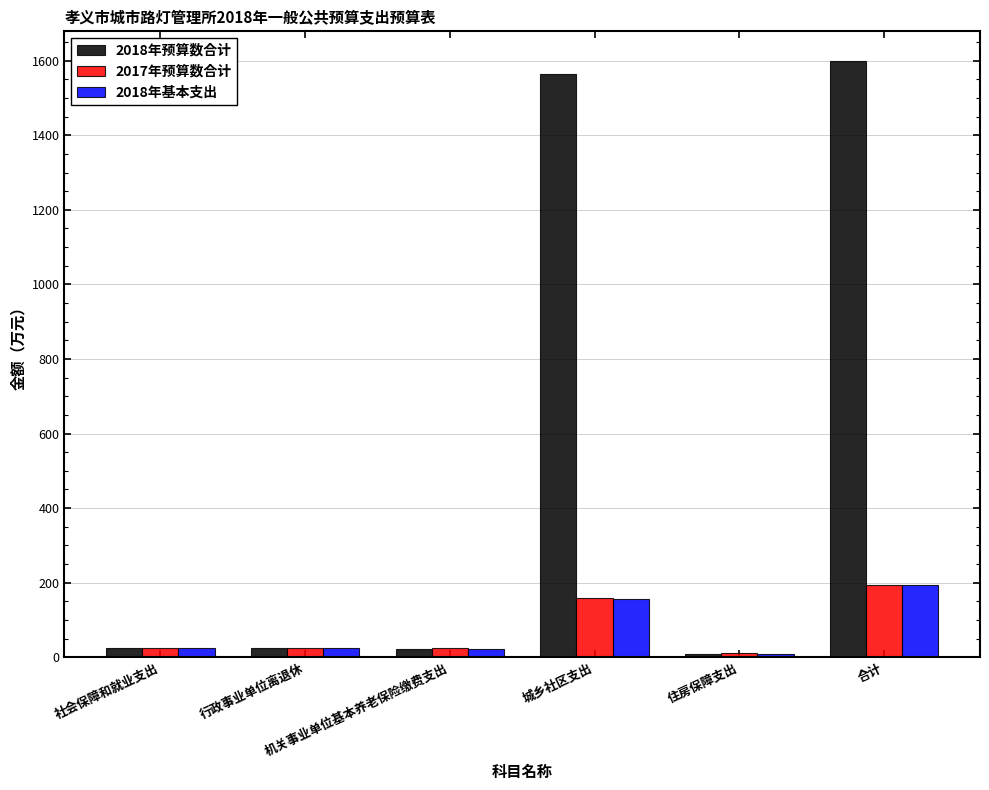

What is the maximum value for 2018年预算数合计?

1598.8